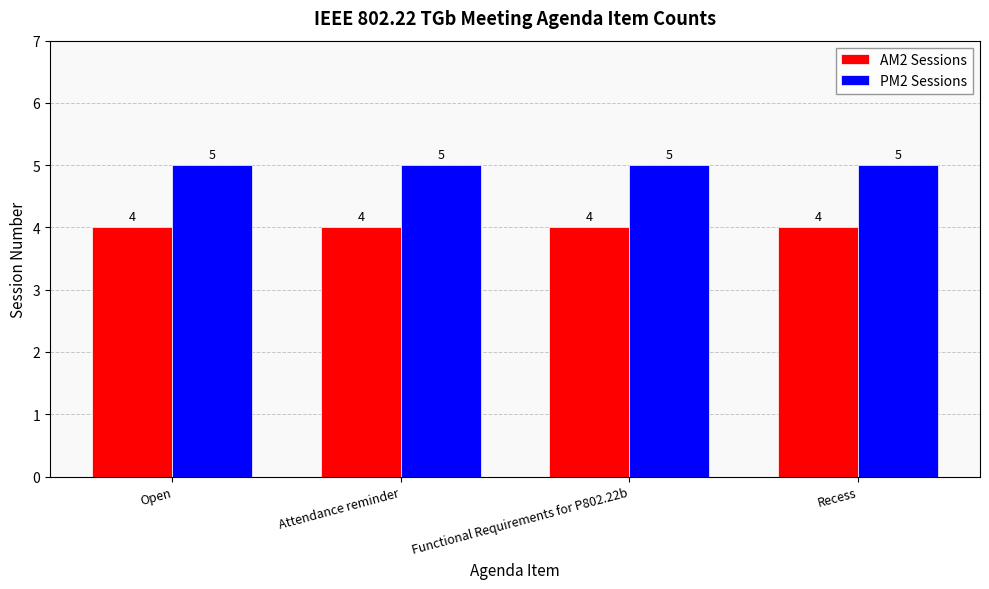

What is the greatest value displayed?

5